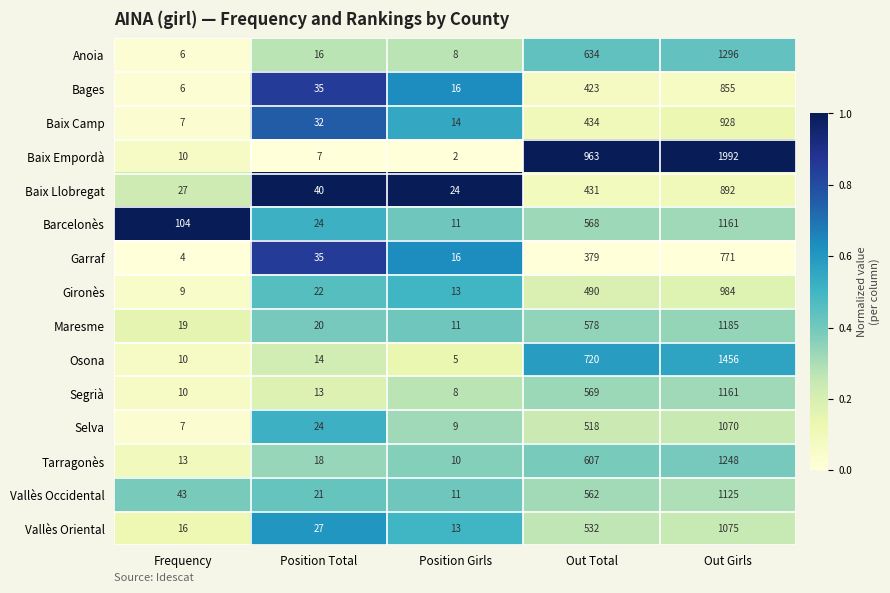

At which category is the sum across all series the highest?

Out Girls